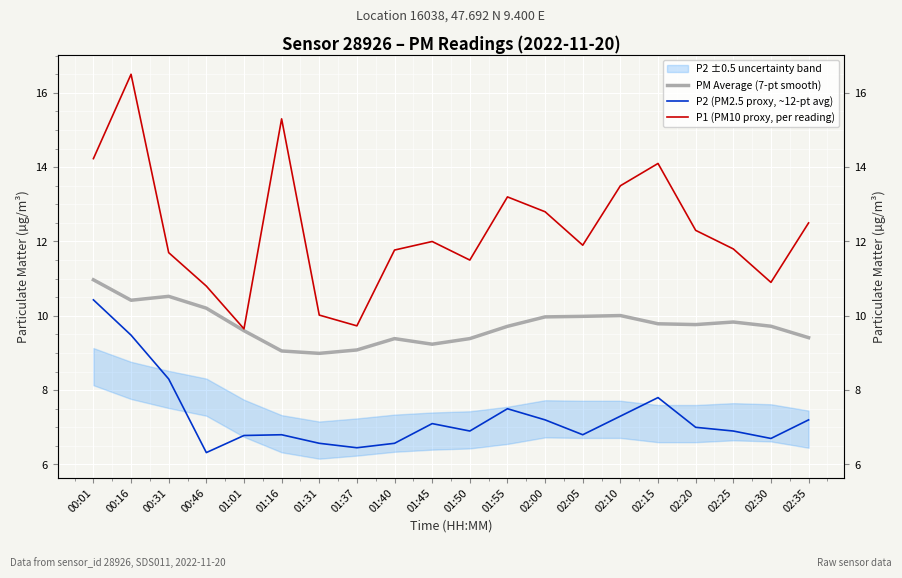

Is it true that PM Average (7-pt smooth) equals 13.6 at 01:45?

False